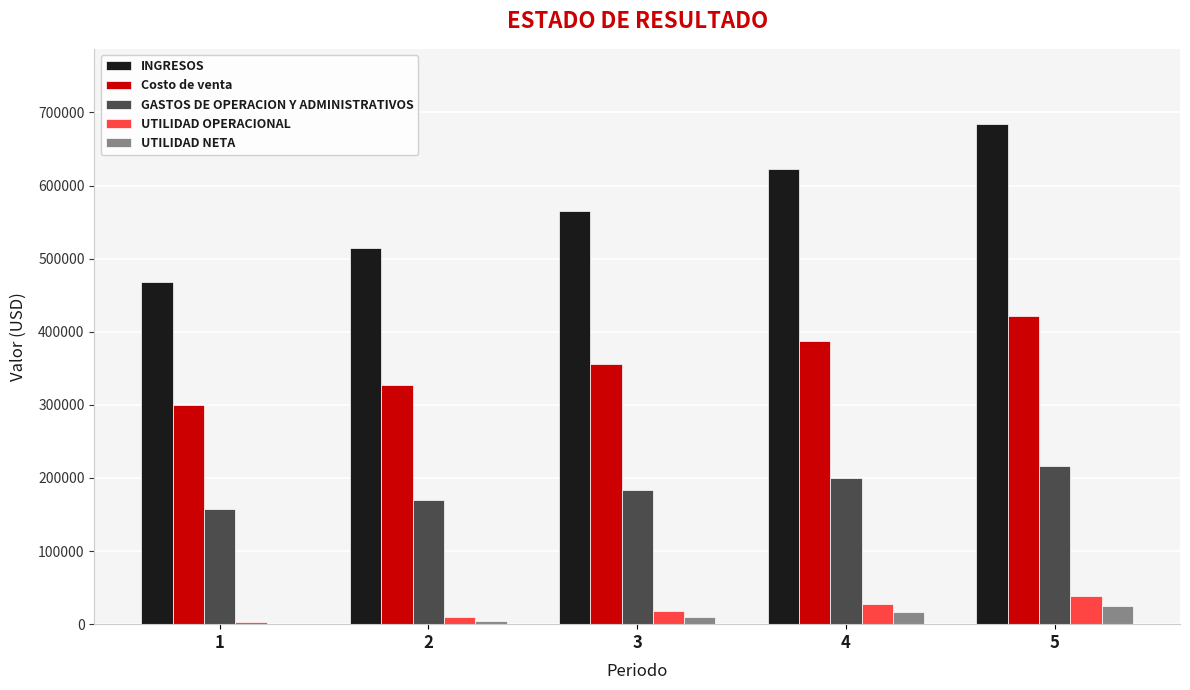

Which label corresponds to the largest value in the chart?

5